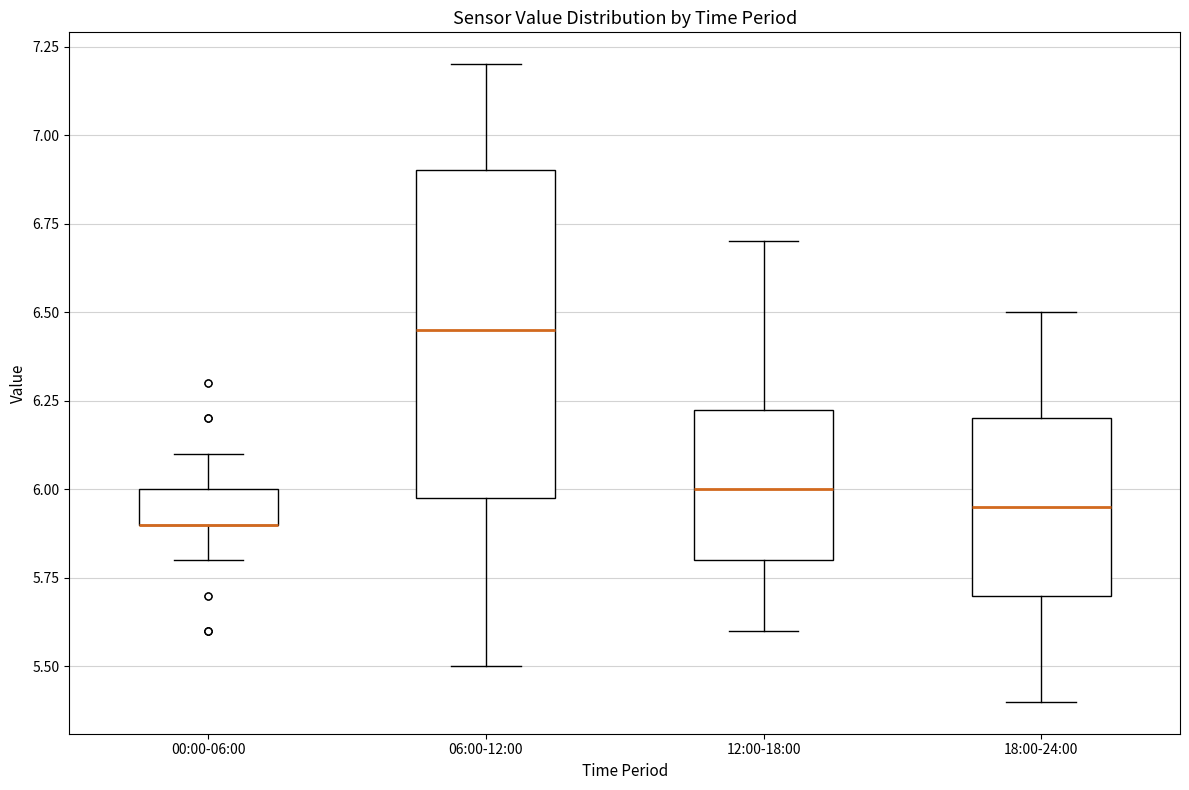

Reading left to right, transcribe this box plot: for each box, give where its median line is, the range the box spans, and where its two whiskers end, as read against the y-axis. The values are not printed on the chart, so give them approximately, as read against the axis.

00:00-06:00: median 5.90 (drawn on the box's lower edge), box 5.90 to 6.00, whiskers 5.80 to 6.10
06:00-12:00: median 6.45, box 6.00 to 6.90, whiskers 5.50 to 7.20
12:00-18:00: median 6.00, box 5.80 to 6.25, whiskers 5.60 to 6.70
18:00-24:00: median 5.95, box 5.70 to 6.20, whiskers 5.40 to 6.50